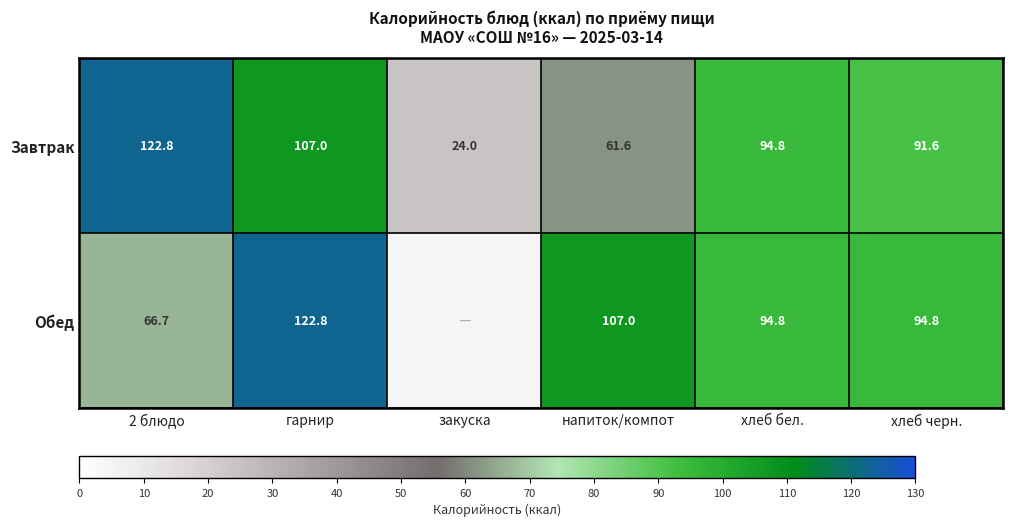

Which category has the lowest value in the Завтрак series?

закуска